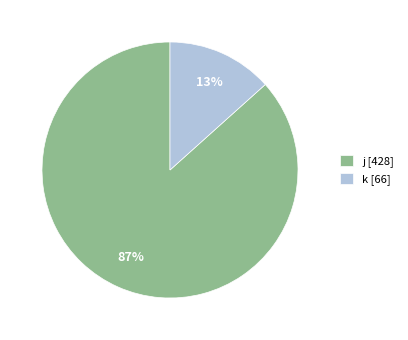

True or false: k accounts for 13% of the total.

True